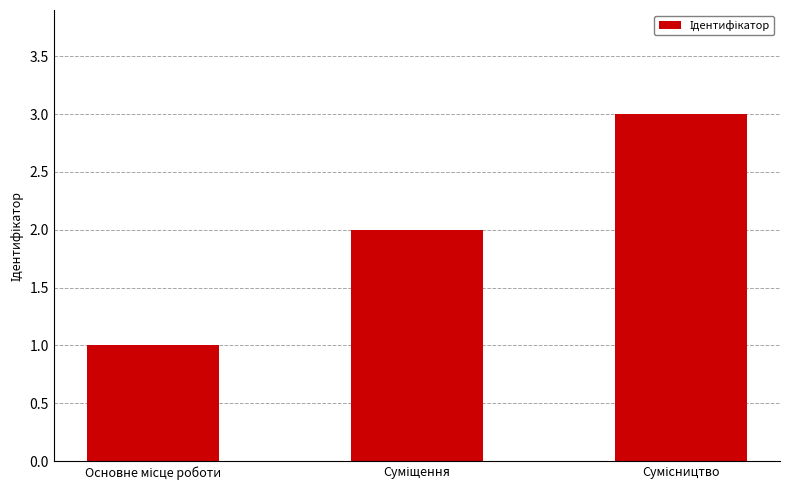

Count the values in the range 1 to 3.

3